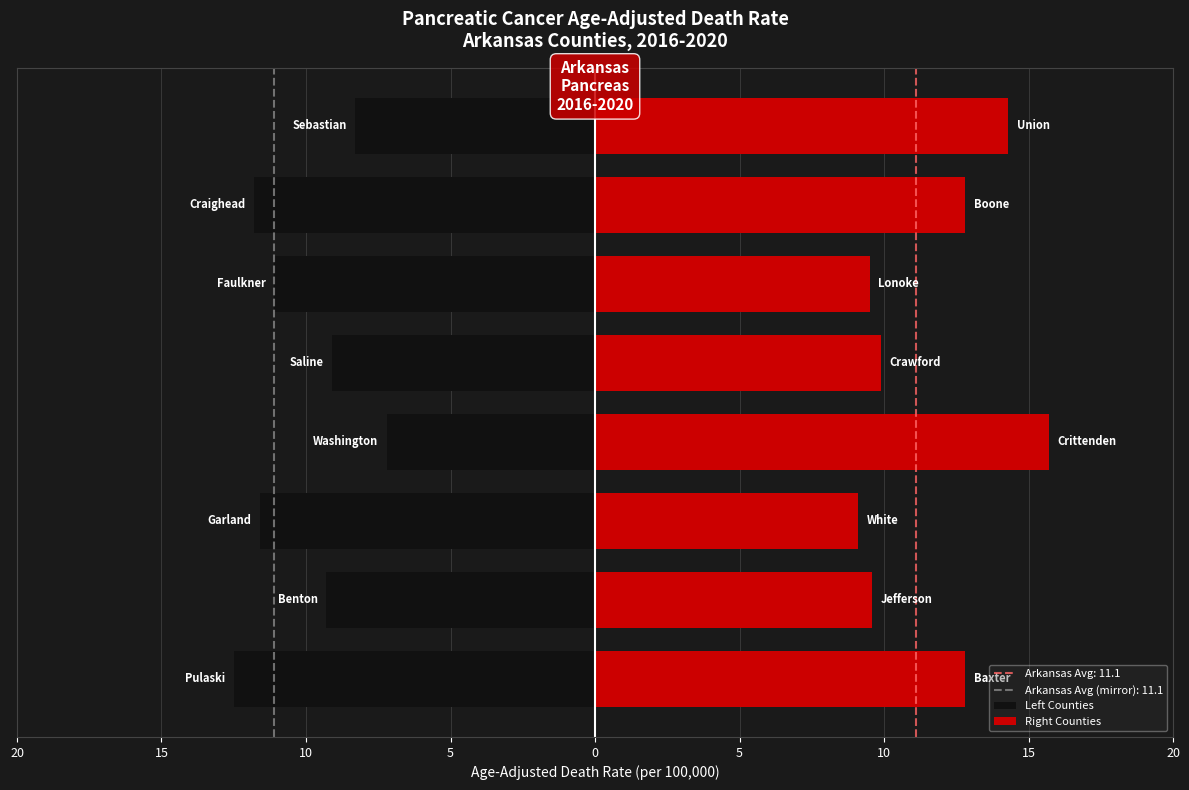

Read the Left Counties value at 5.

-7.2